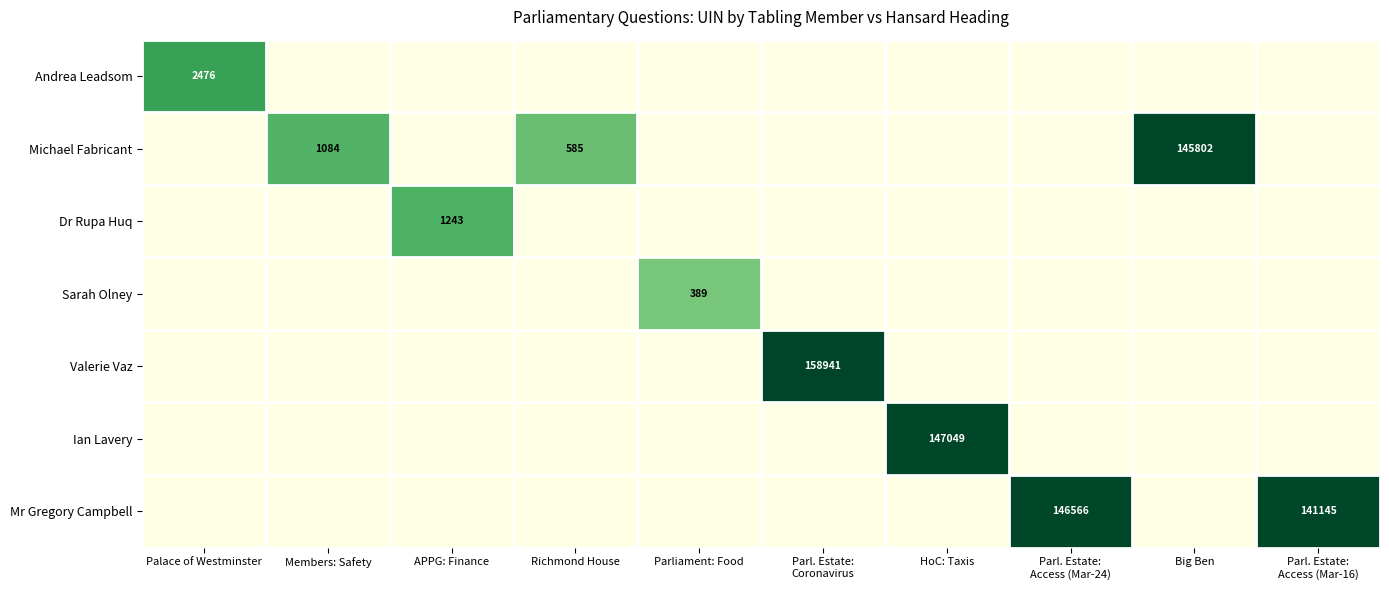

At how many categories does at least one series exceed 0?

10